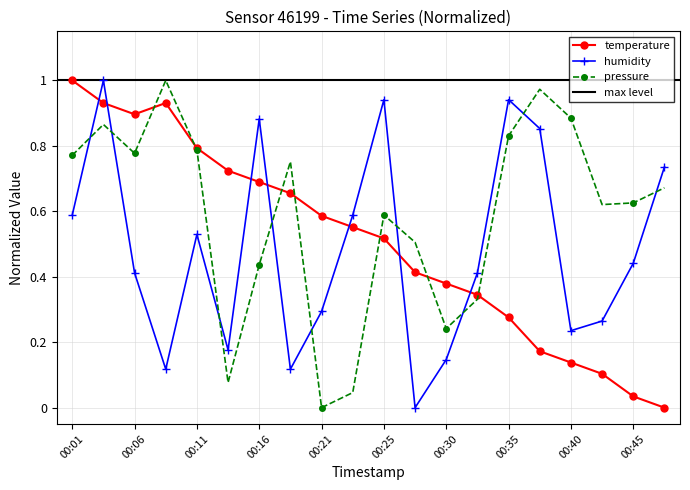

Which series has the largest total across all categories?

pressure_norm